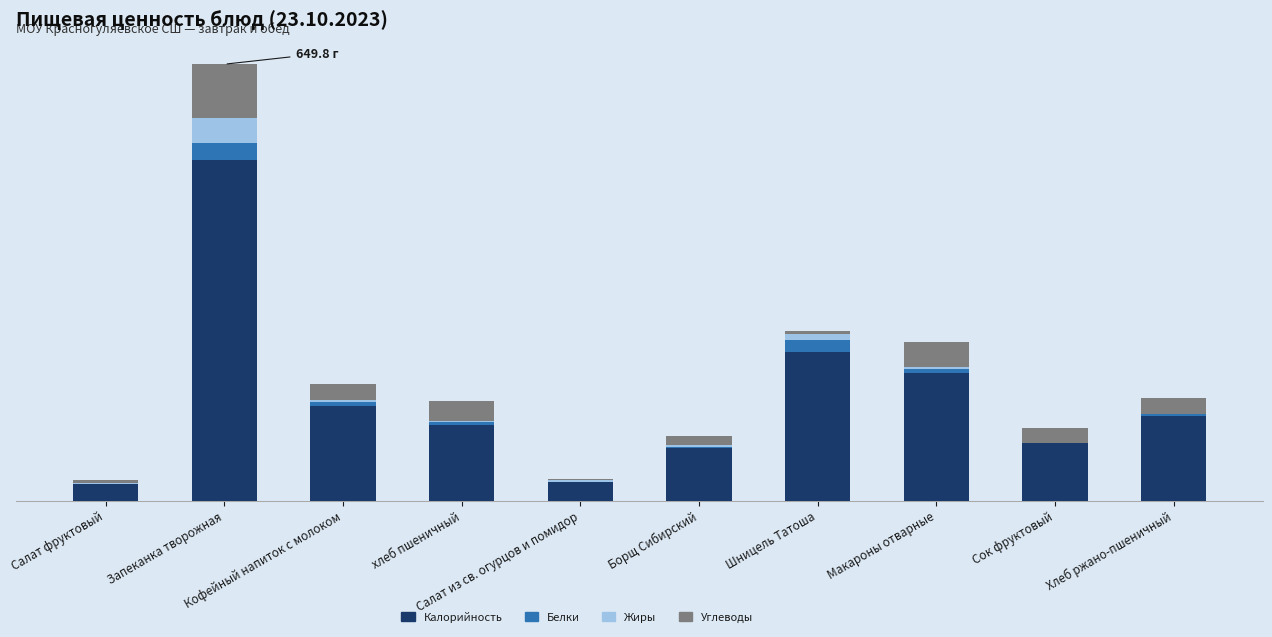

What are all the series names shown in the legend?

Калорийность, Белки, Жиры, Углеводы